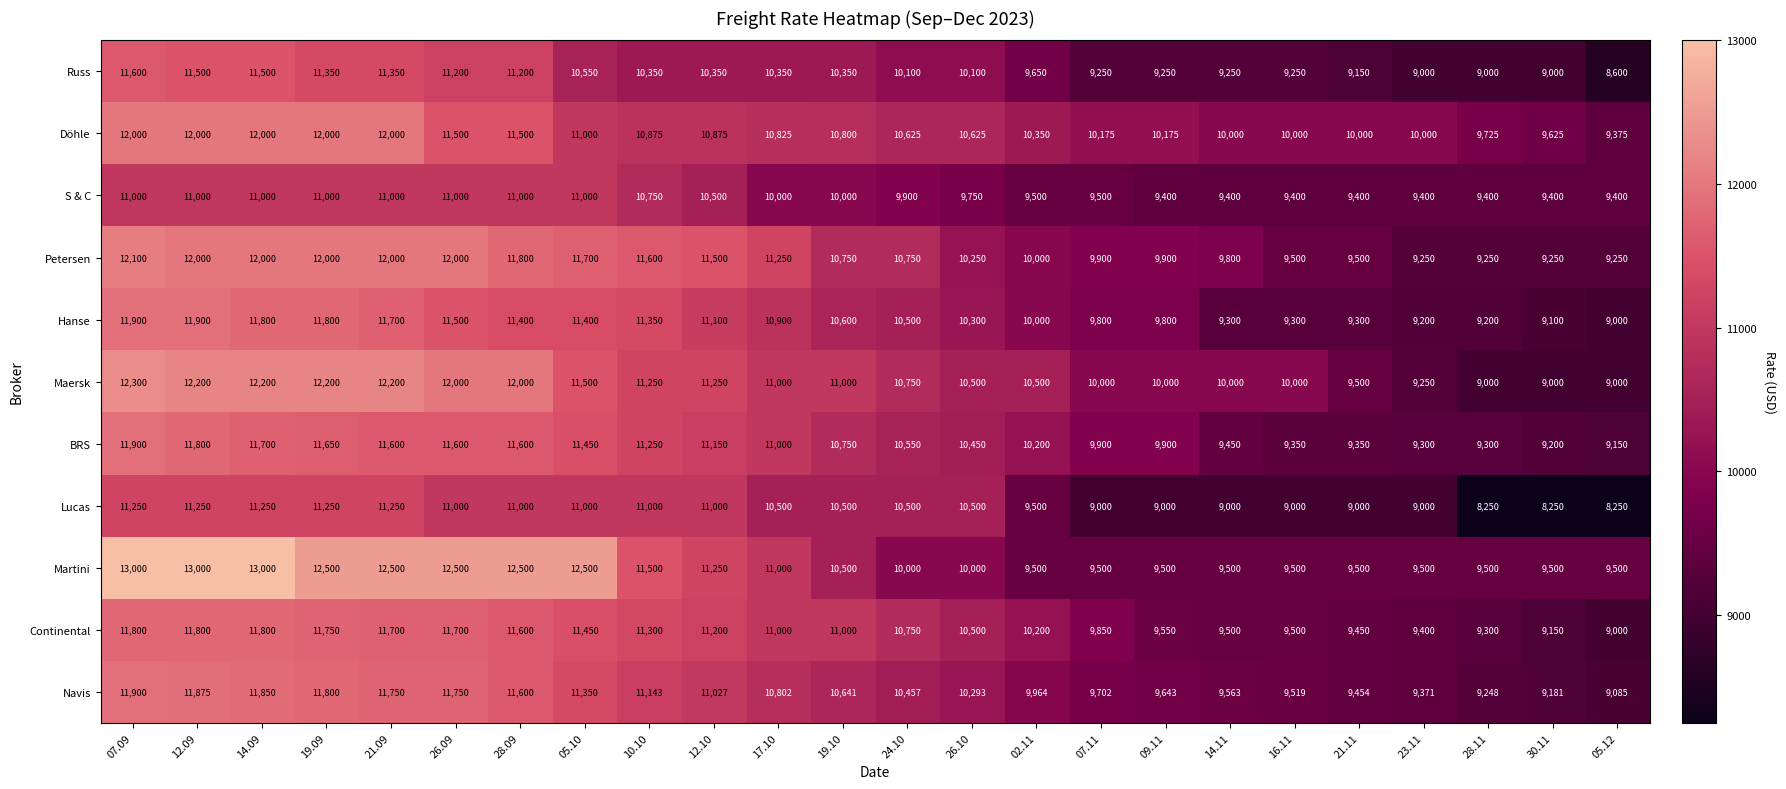

Count the number of categories in the chart.

24